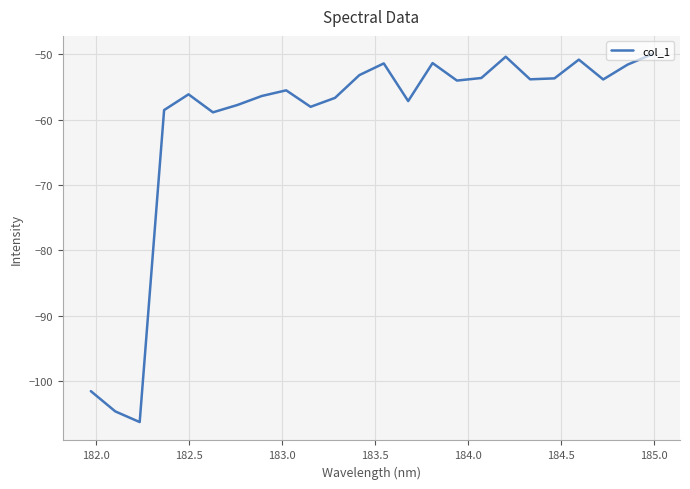

What is the greatest value displayed?

-50.0